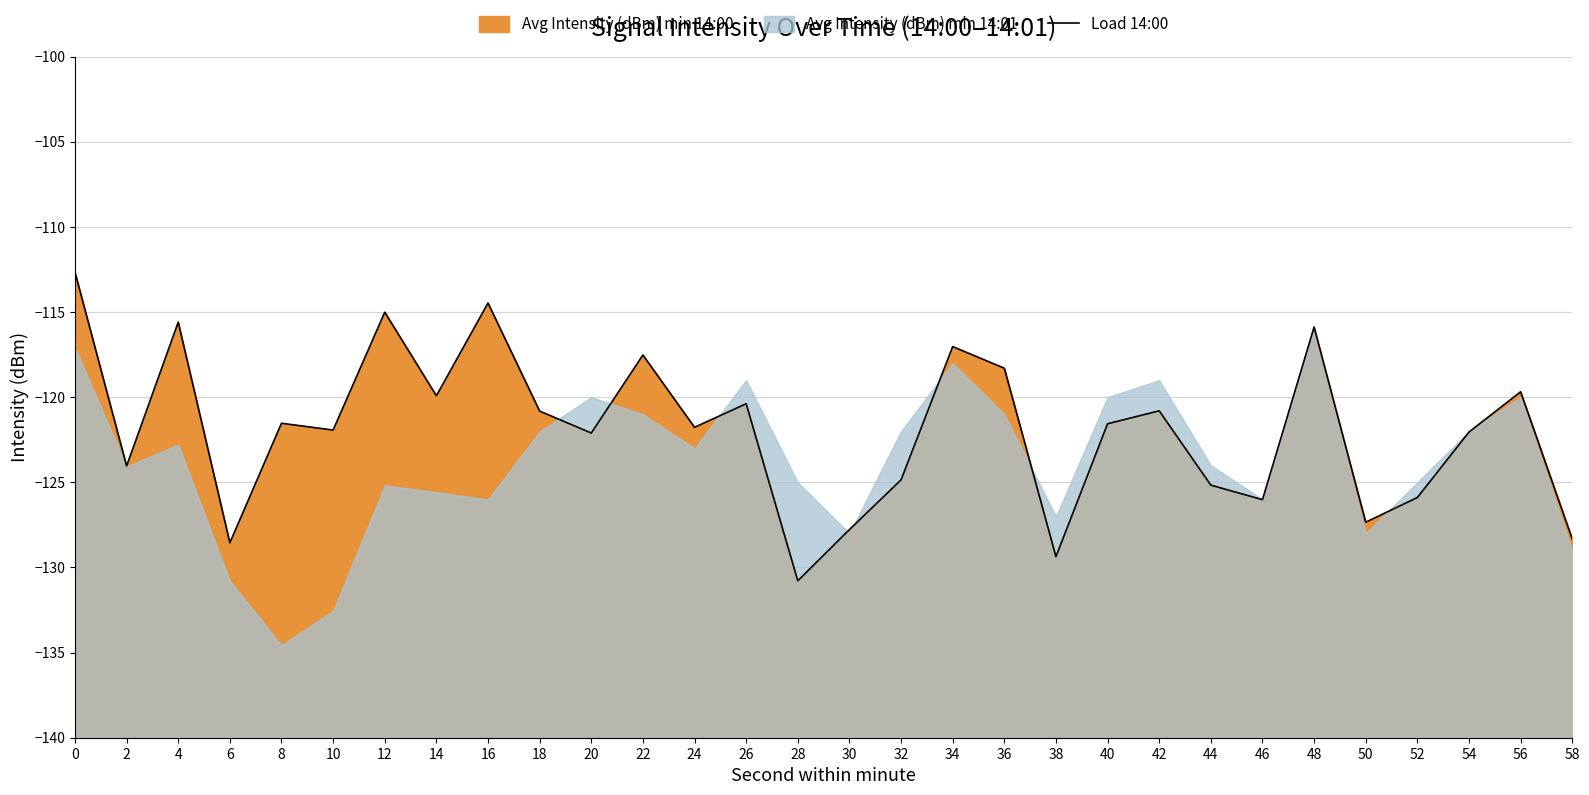

How many points are higher than both their immediate neighbors (excluding endpoints)?

10